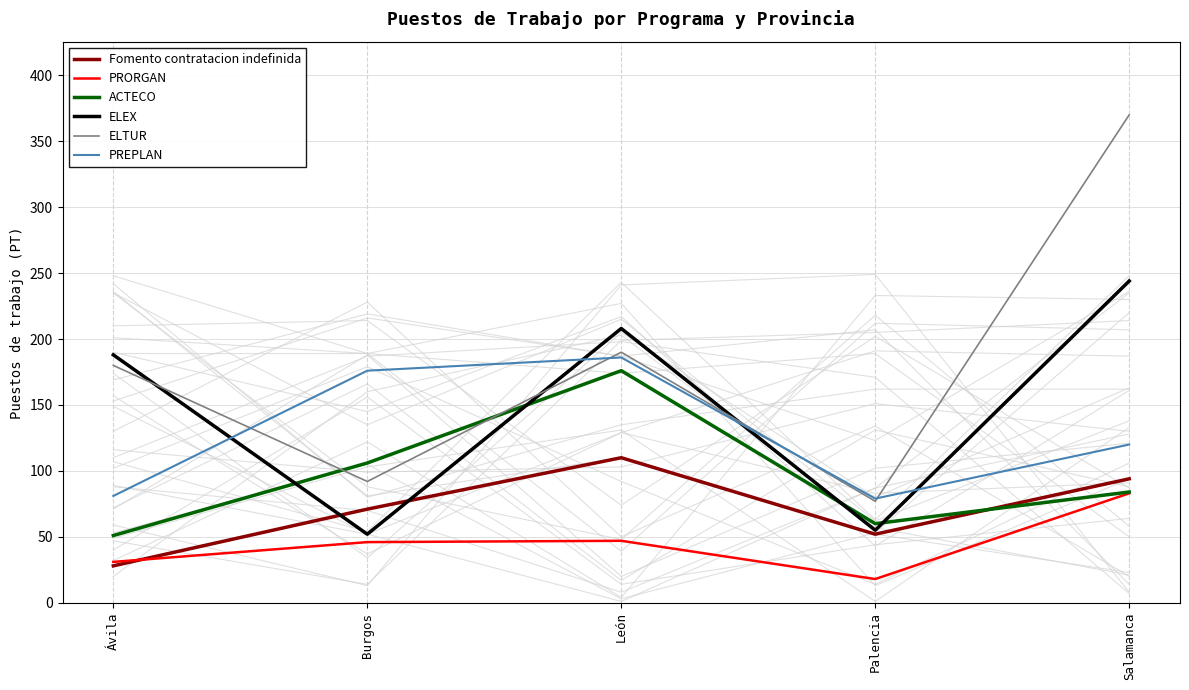

What is the difference between the maximum and minimum values in the ELEX series?

192